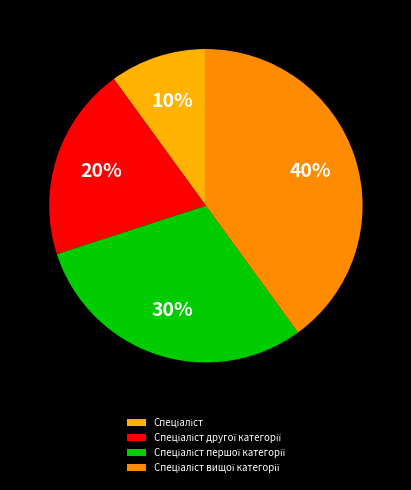

Do Спеціаліст and Спеціаліст другої категорії together represent more than half of the pie?

No